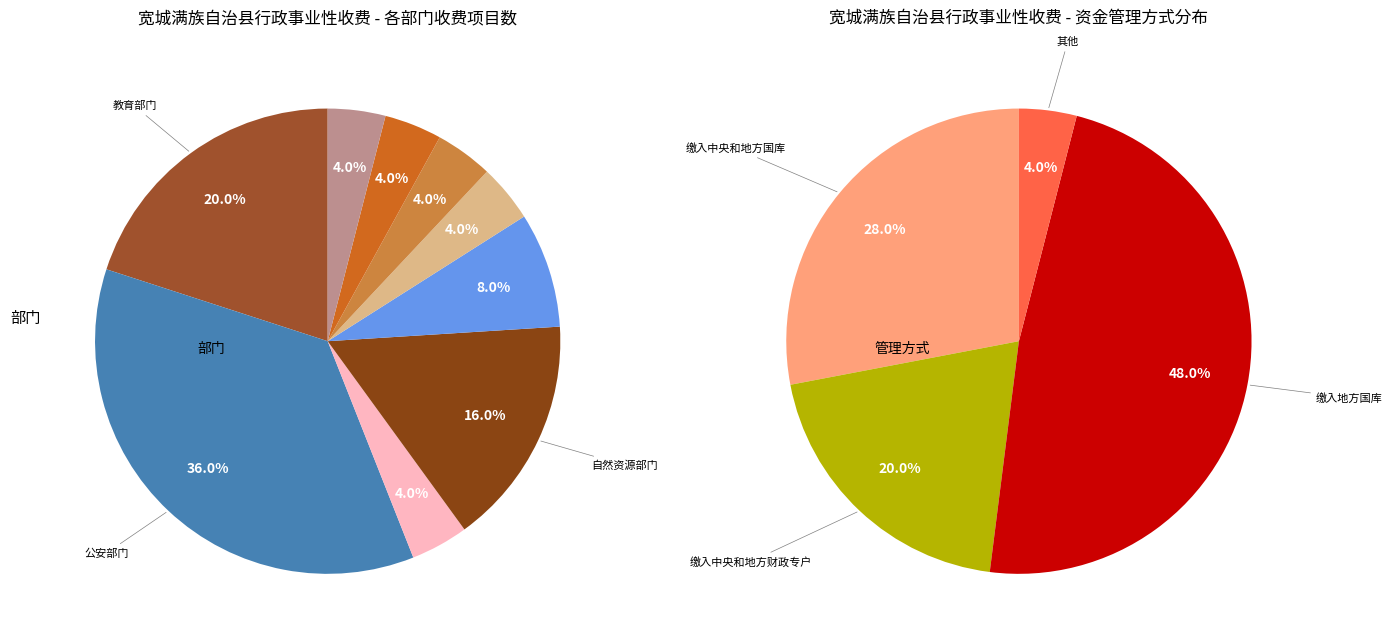

Which category has the biggest portion of the pie?

公安部门